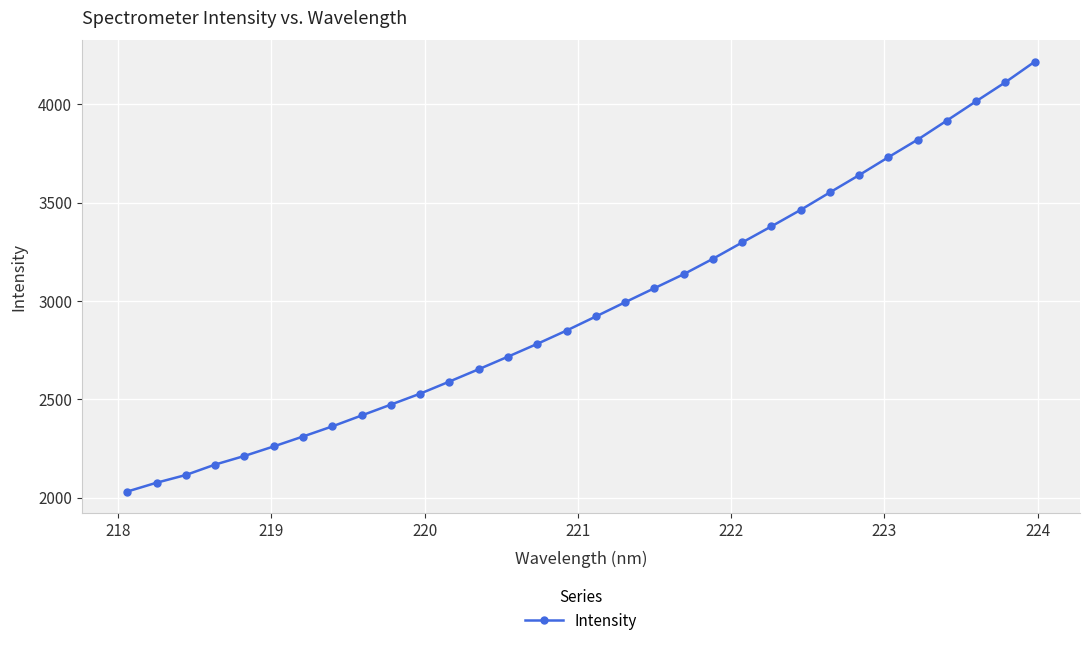

What is the average value?

2969.3